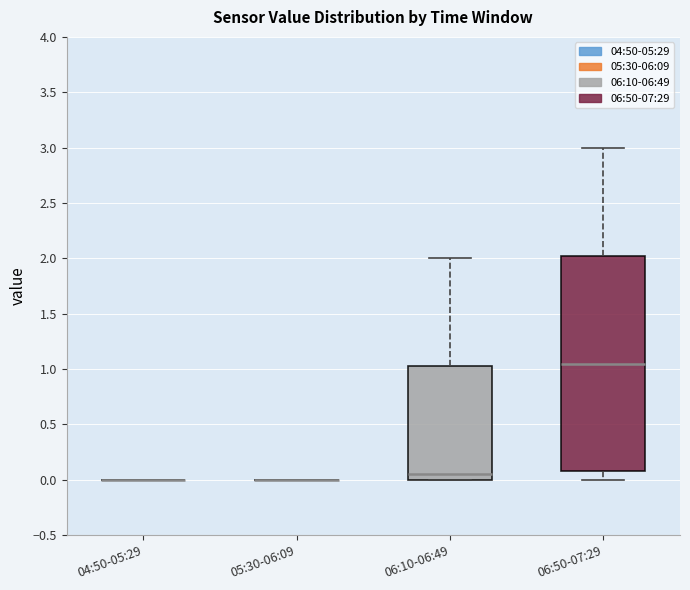

Reading left to right, read every box against the y-axis: the position of its median line, the range the box covers, and the ends of its whiskers. The values are not printed on the chart, so give them approximately, as read against the axis.

04:50-05:29: box collapsed to a line at 0.00, whiskers 0.00 to 0.00
05:30-06:09: box collapsed to a line at 0.00, whiskers 0.00 to 0.00
06:10-06:49: median 0.05, box 0.00 to 1.05, whiskers 0.00 to 2.00
06:50-07:29: median 1.05, box 0.10 to 2.05, whiskers 0.00 to 3.00